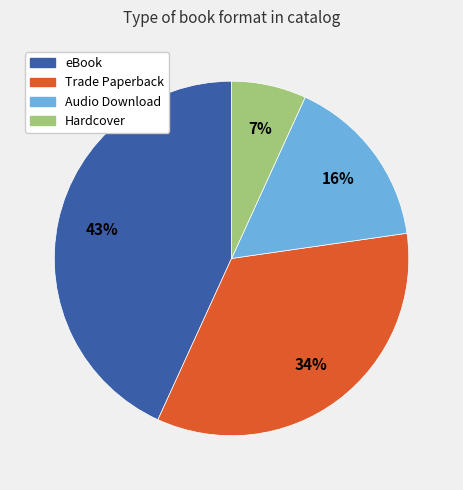

Which category has the biggest portion of the pie?

eBook